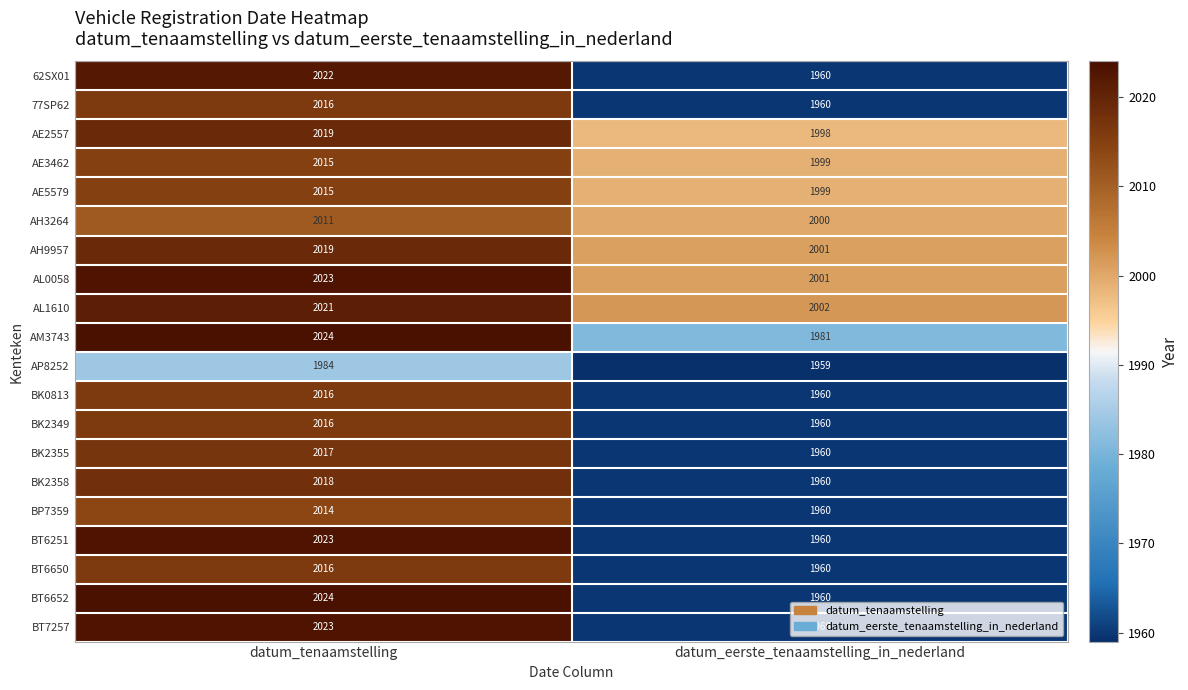

What is the sum of the AM3743 values at datum_tenaamstelling and datum_eerste_tenaamstelling_in_nederland?

4005